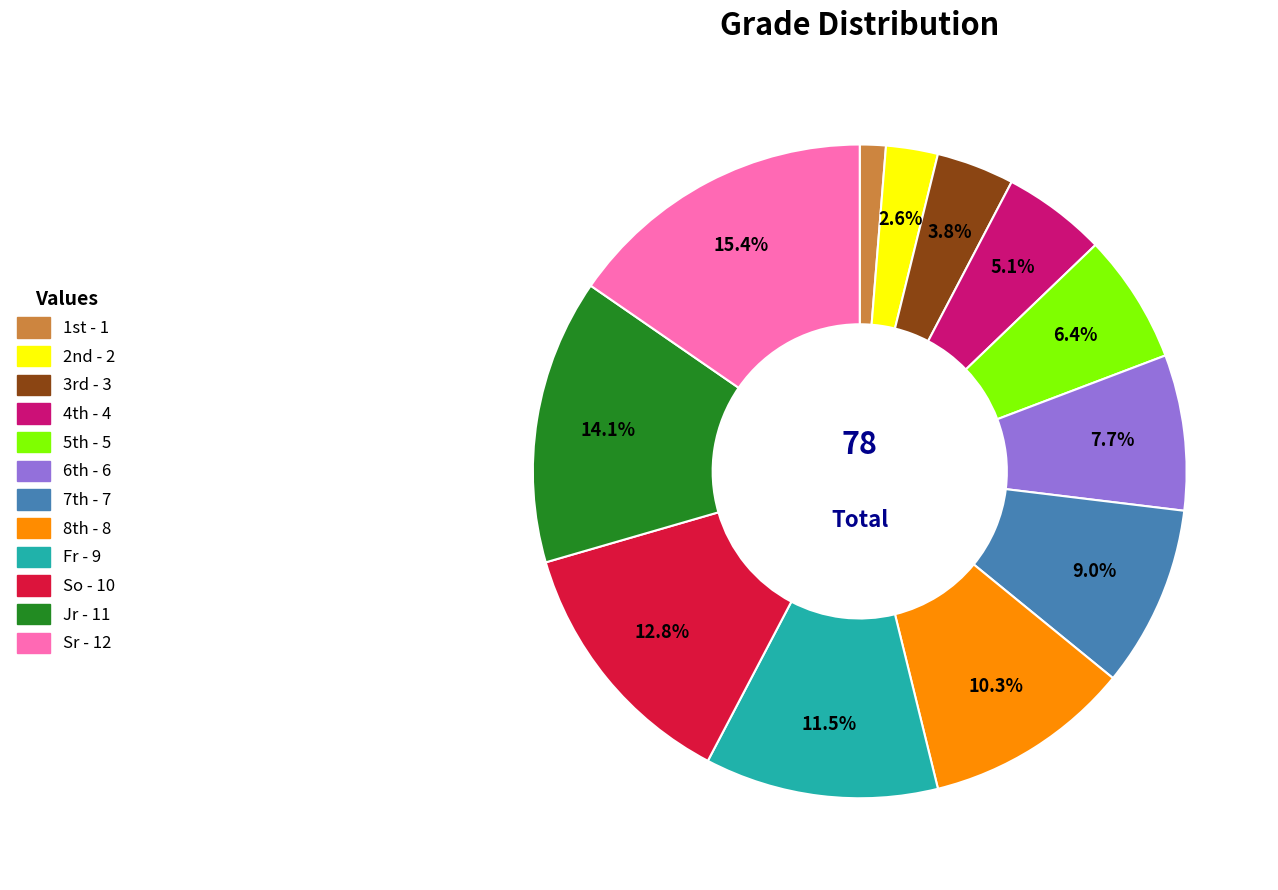

Count the number of slices in the pie.

12